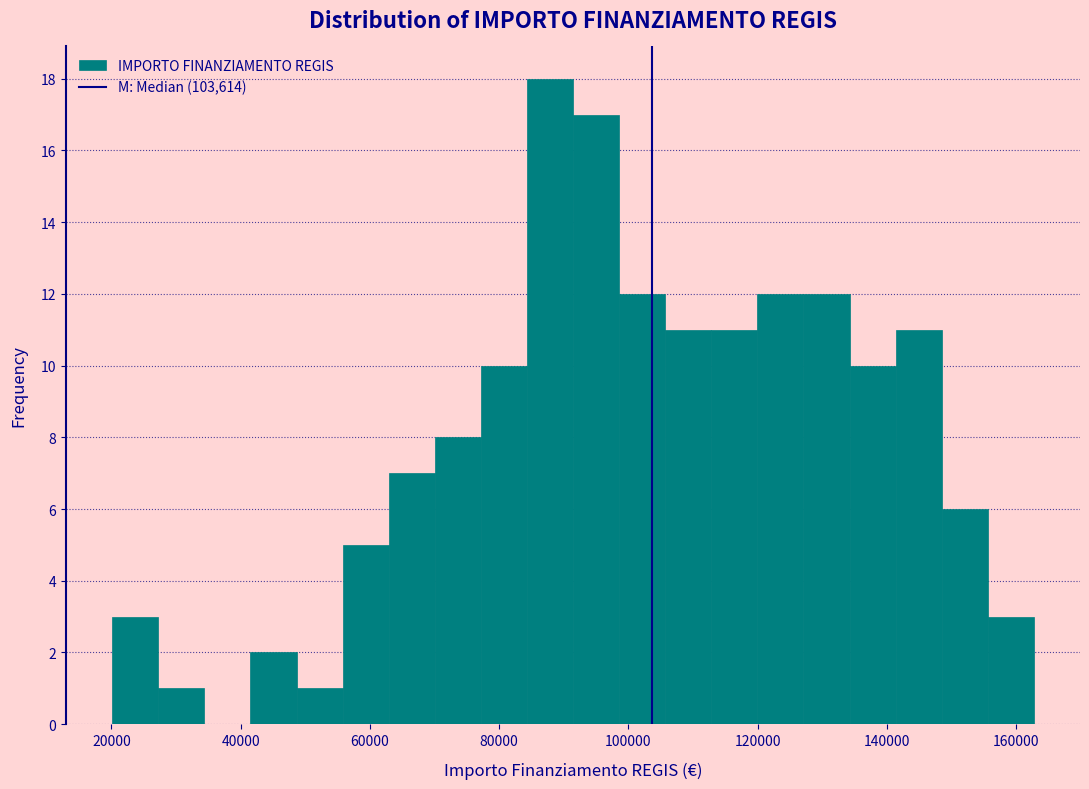

Read against the x-axis, roughly where is the centre of the tallest bar?

88000